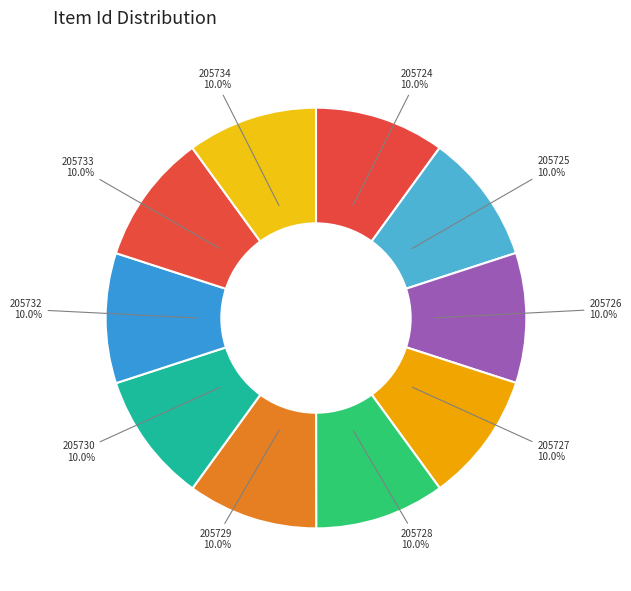

To the nearest percent, what portion does 205725 represent?

10%